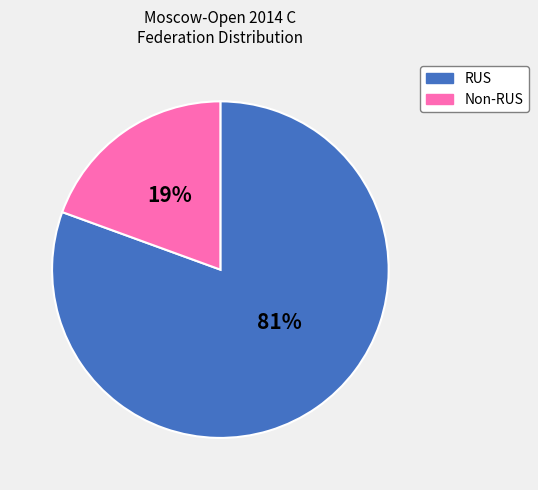

Is there any slice that represents more than half of the pie?

Yes